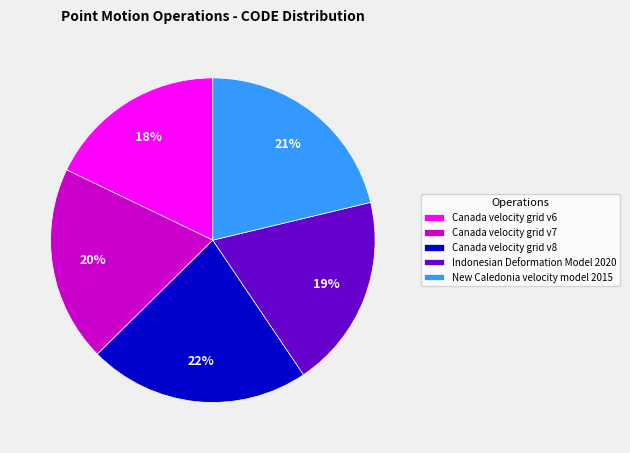

Does Indonesian Deformation Model 2020 account for over 50% of the chart?

No